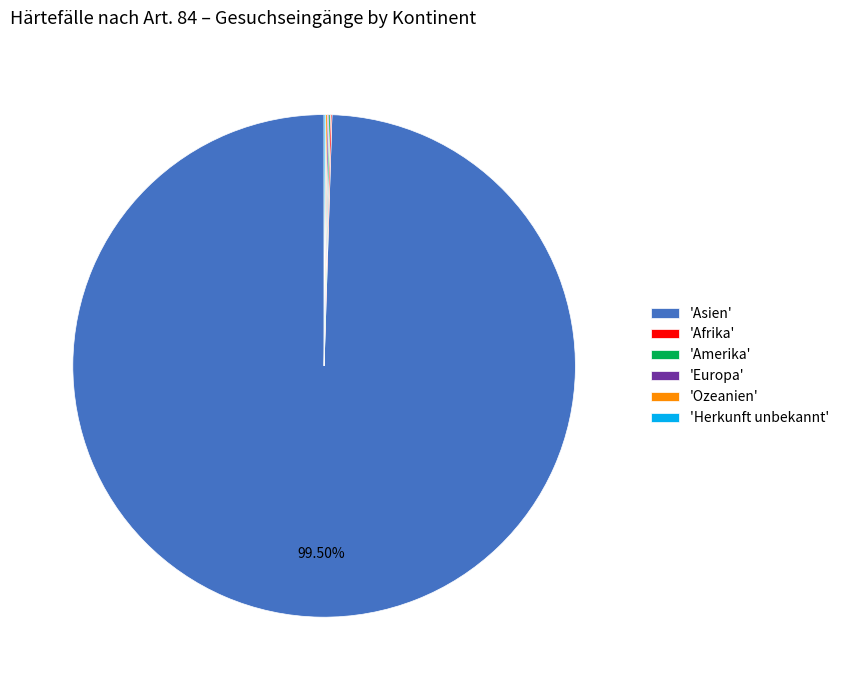

To the nearest percent, what is the difference between the largest and smallest slice percentages?

99%